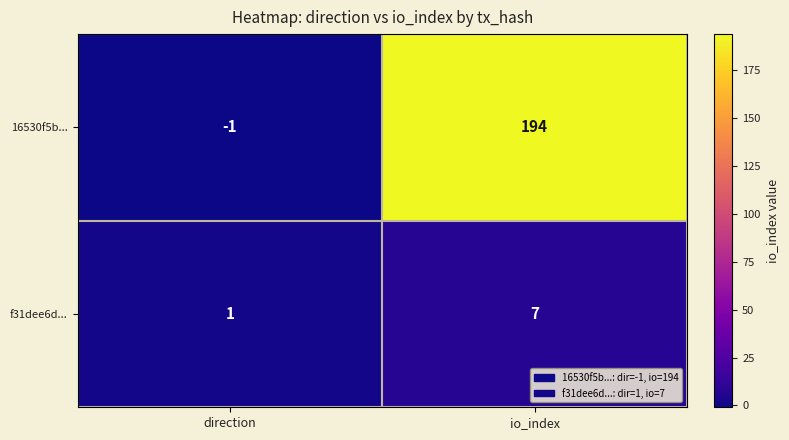

Reading right to left, extract all data points from this chart.

16530f5b...: io_index=194	direction=-1
f31dee6d...: io_index=7	direction=1